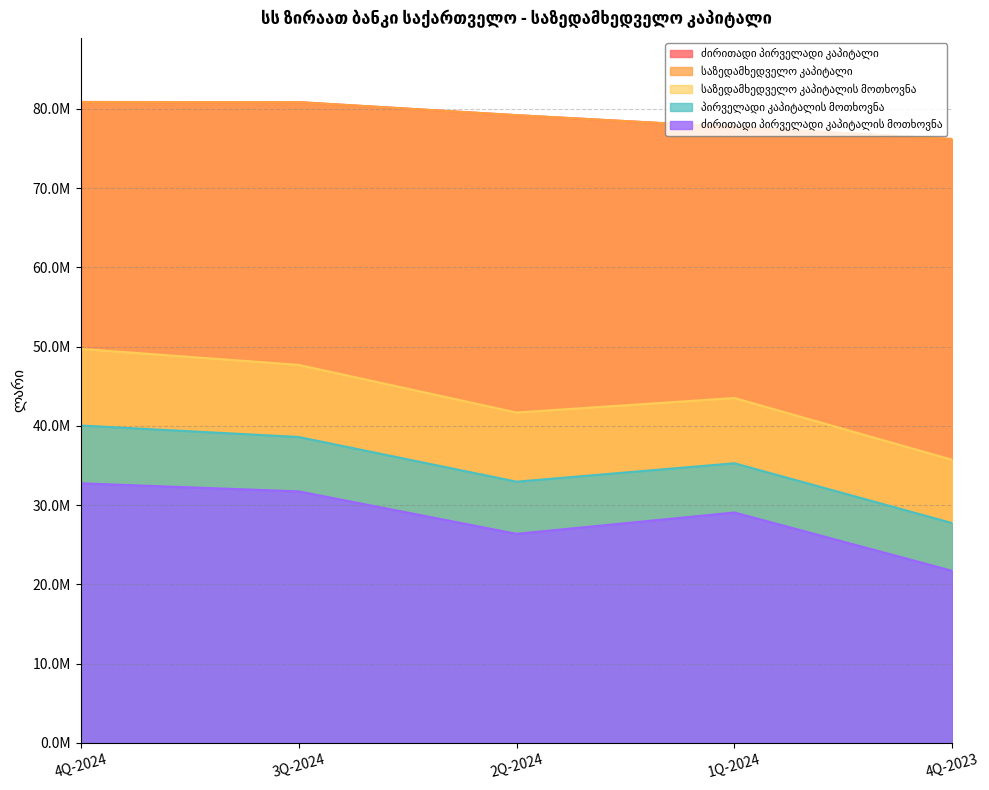

Where does the ძირითადი პირველადი კაპიტალის მოთხოვნა series first go above 29061707?

4Q-2024